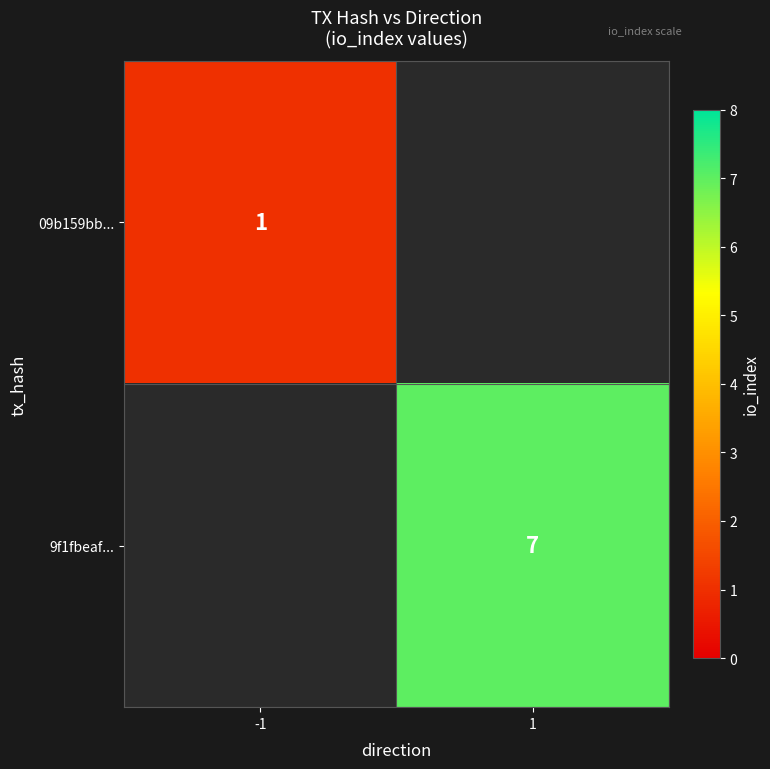

How many categories are shown in the chart?

2